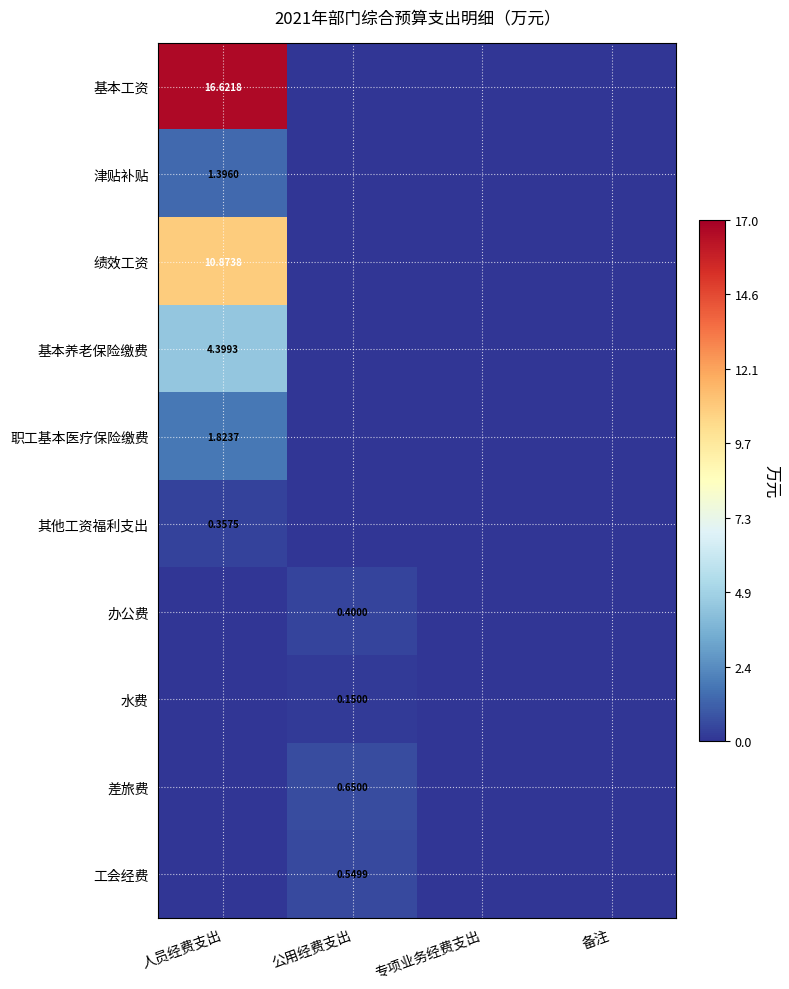

The 水费 series shows 0.1 at 公用经费支出. True or false?

True